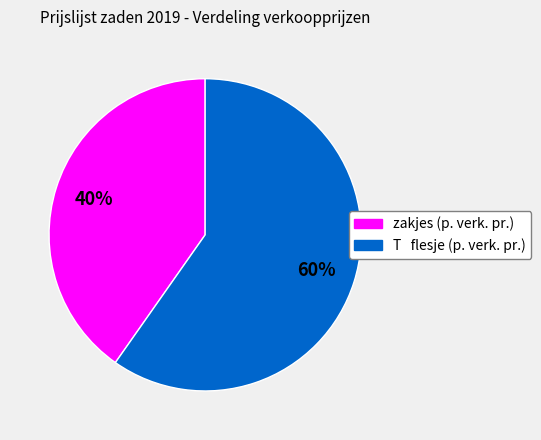

To the nearest percent, what is the average slice percentage?

50%